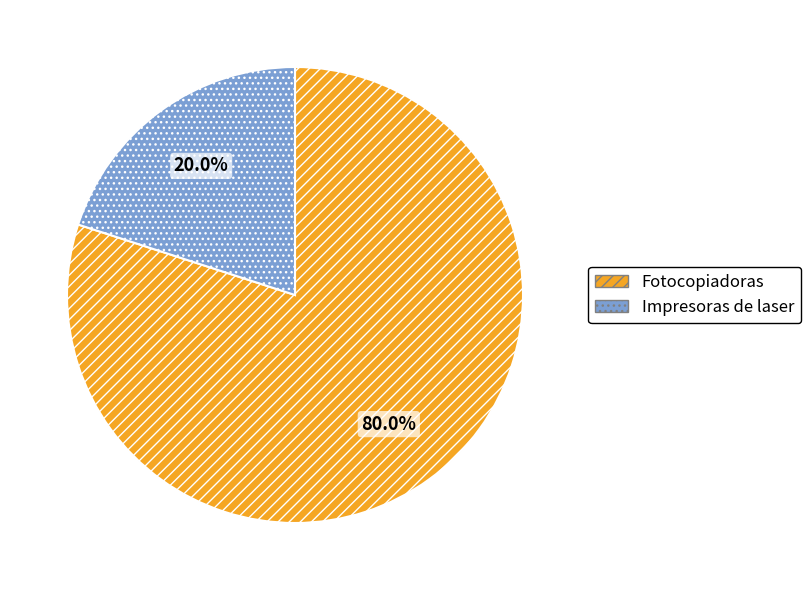

To the nearest percent, what is the combined percentage of Impresoras de laser and Fotocopiadoras?

100%